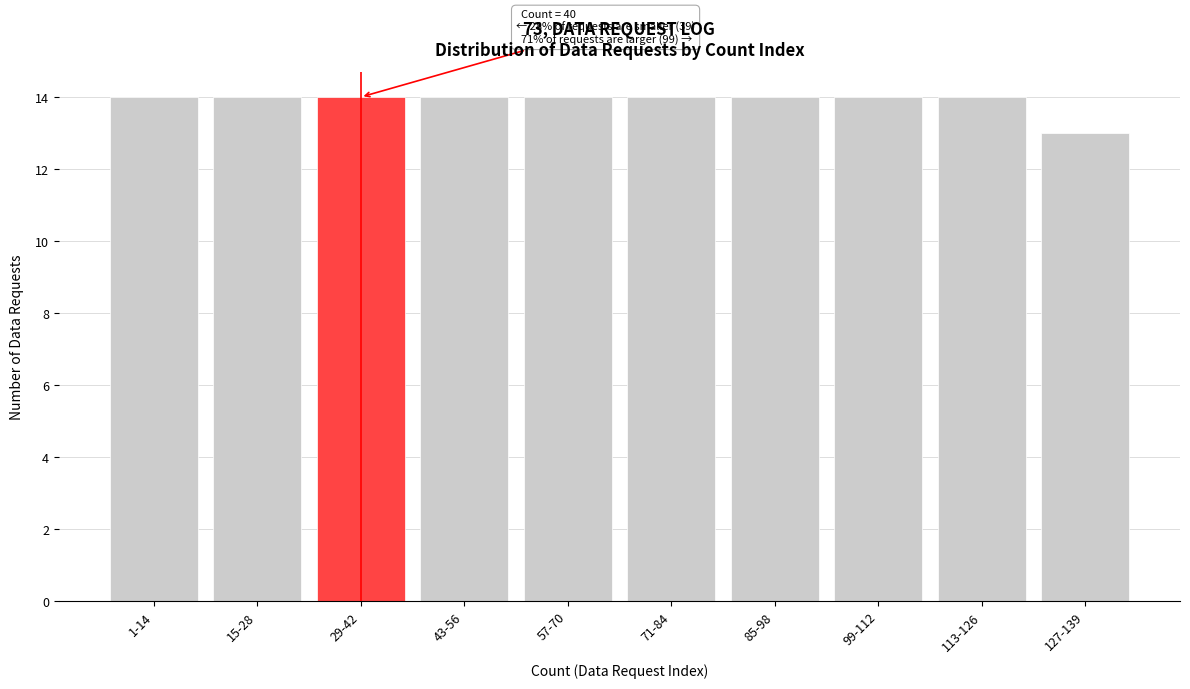

Reading left to right, list all the values displayed in this chart.

14	14	14	14	14	14	14	14	14	13